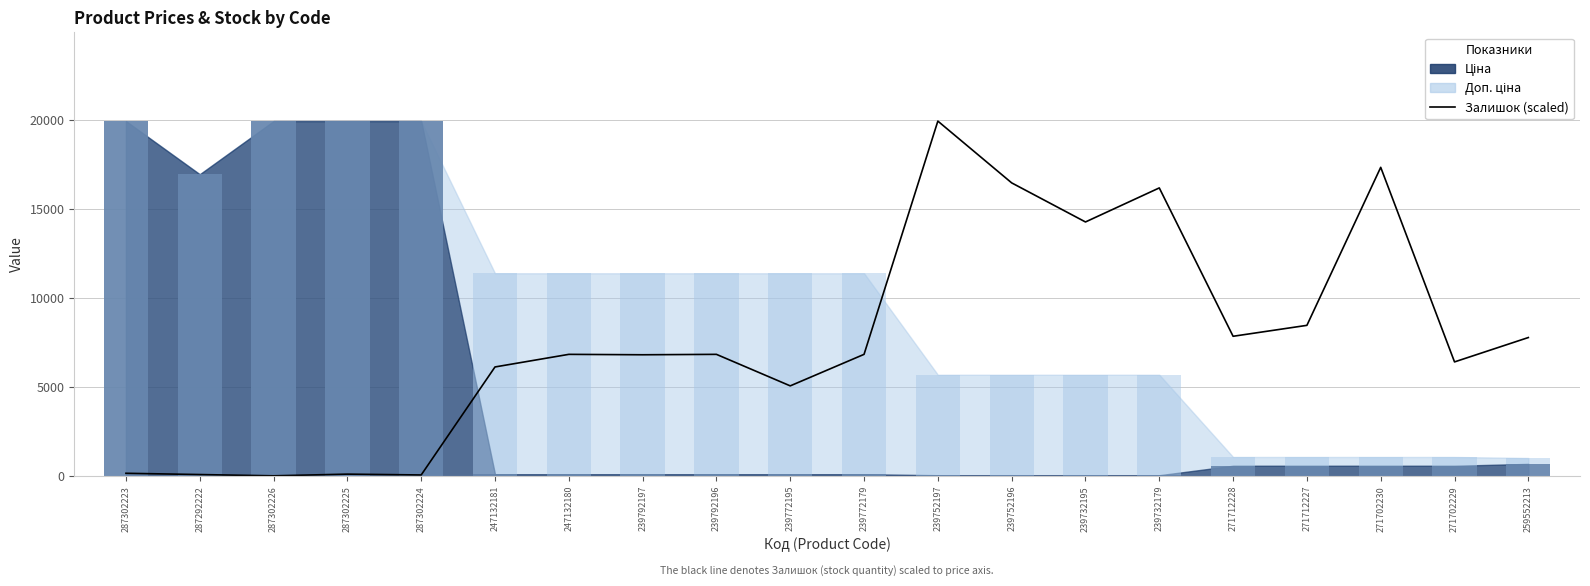

Reading left to right, what are all the values shown in this chart?

287302223=165.4	287292222=94.5	287302226=23.6	287302225=118.1	287302224=70.9	247132181=6142.8	247132180=6851.6	239792197=6828.0	239792196=6851.6	239772195=5079.6	239772179=6851.6	239752197=19964.2	239752196=16491.1	239732195=14293.9	239732179=16207.6	271712228=7867.5	271712227=8481.8	271702230=17365.3	271702229=6426.3	259552213=7796.7